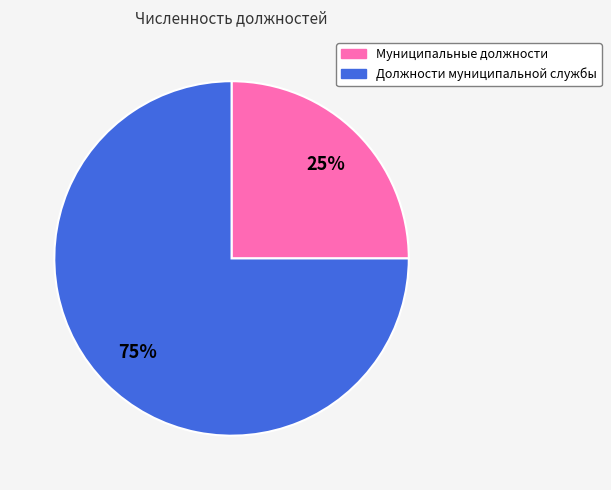

To the nearest percent, what is the average slice percentage?

50%